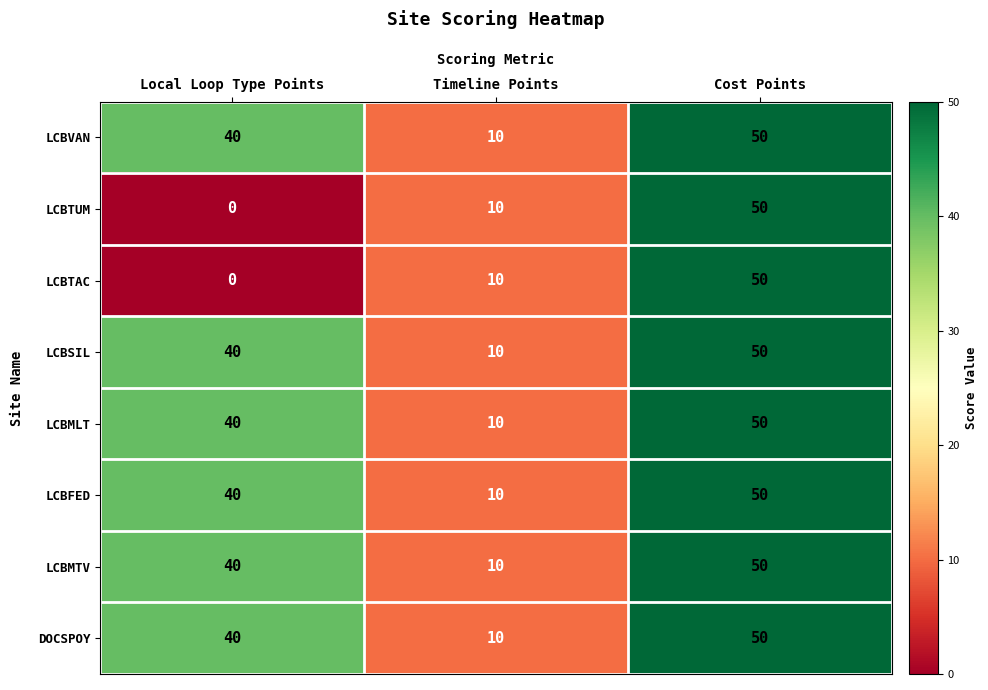

At which category is the sum across all series the highest?

Cost Points